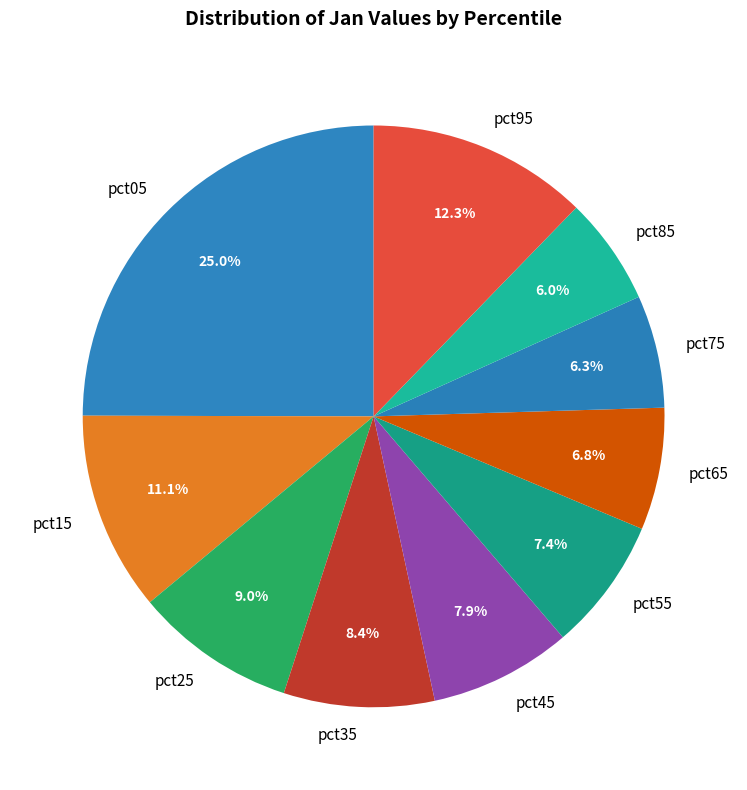

True or false: pct75 accounts for 1% of the total.

False